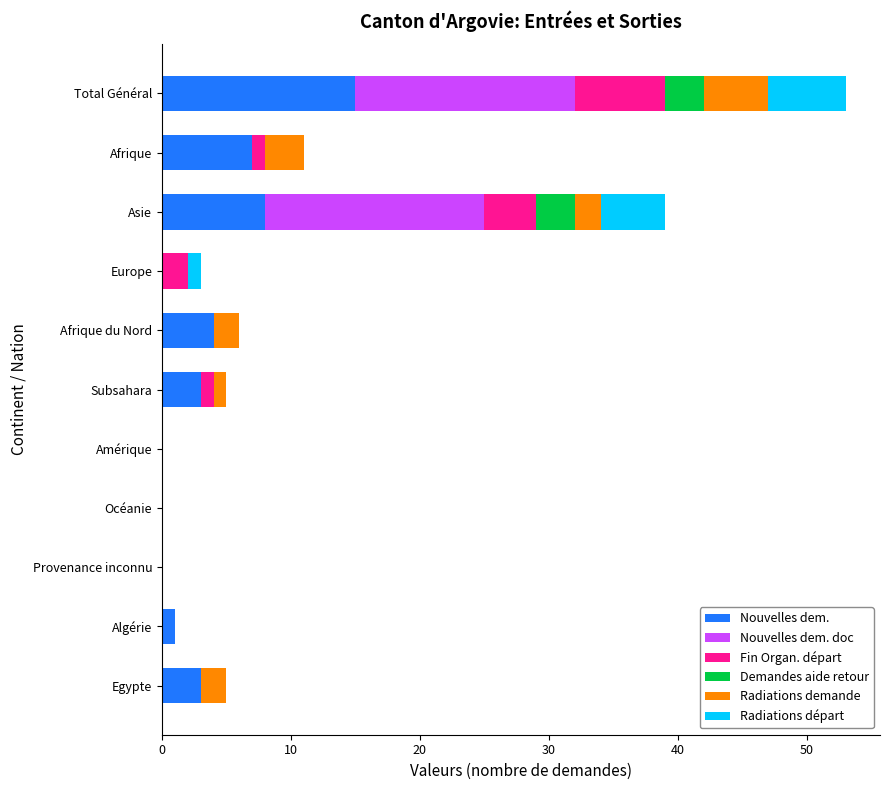

At which category is the sum across all series the highest?

Total Général